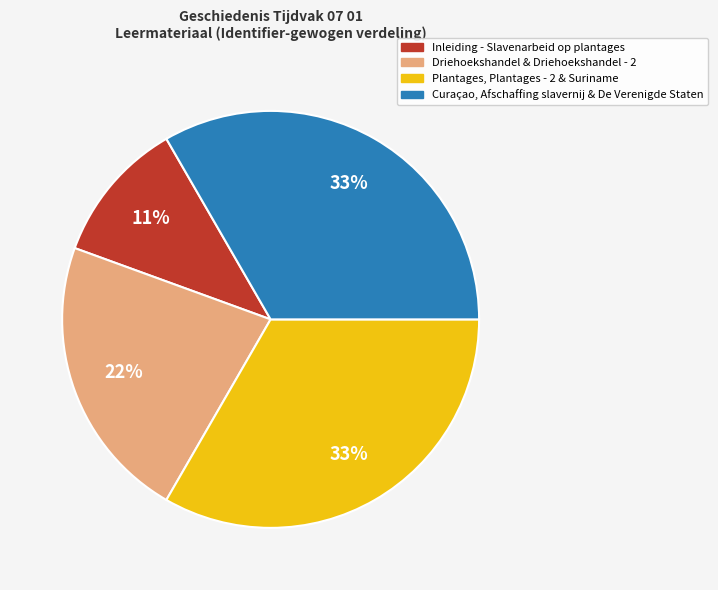

Is there any slice that represents more than half of the pie?

No